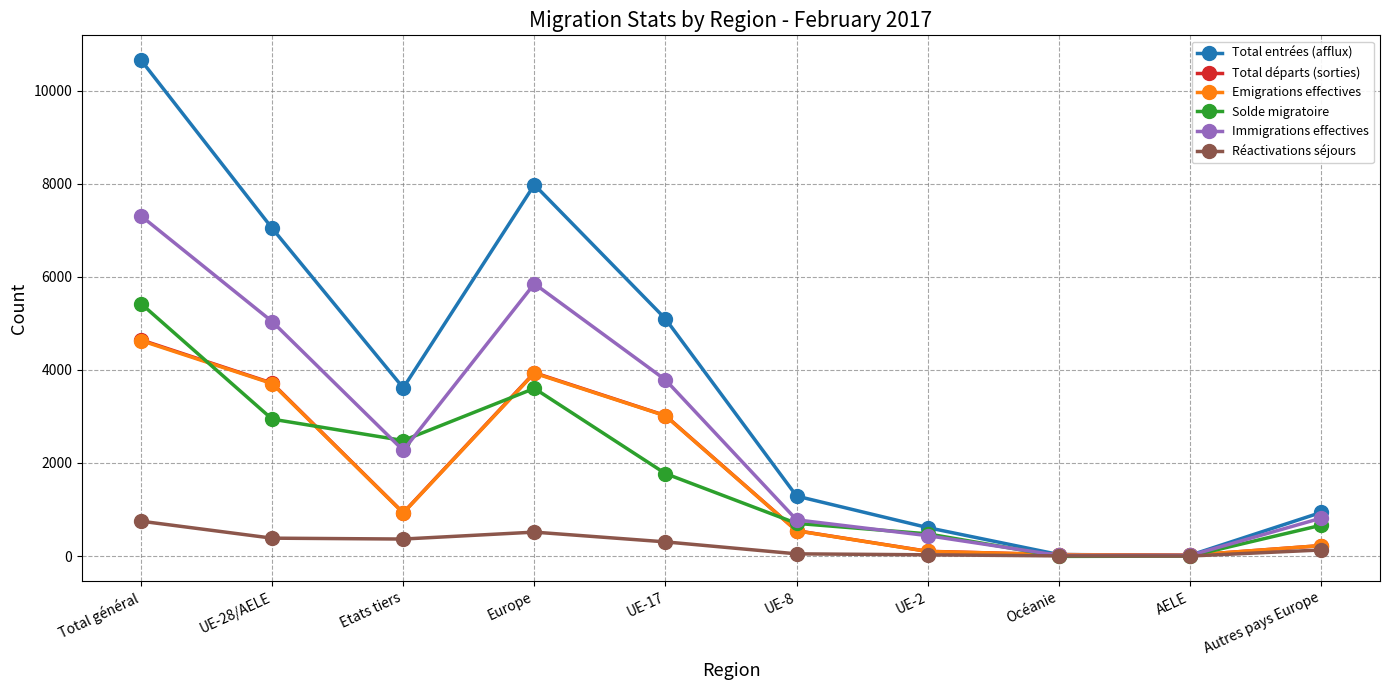

What is the label of the 10th point from the right?

Total général